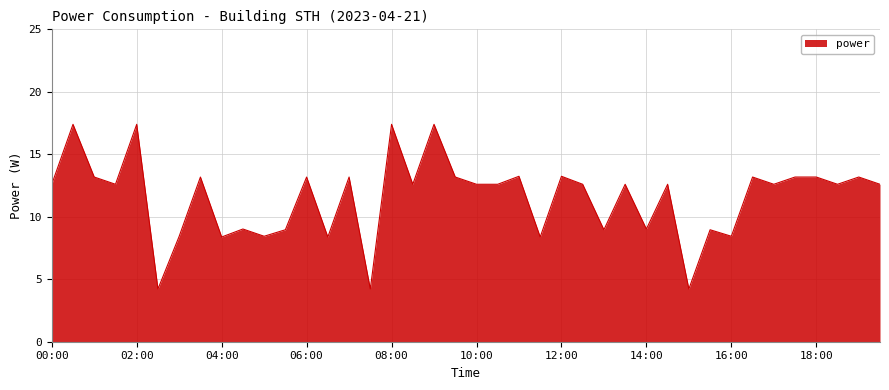

What is the difference between the maximum and minimum values?

13.2